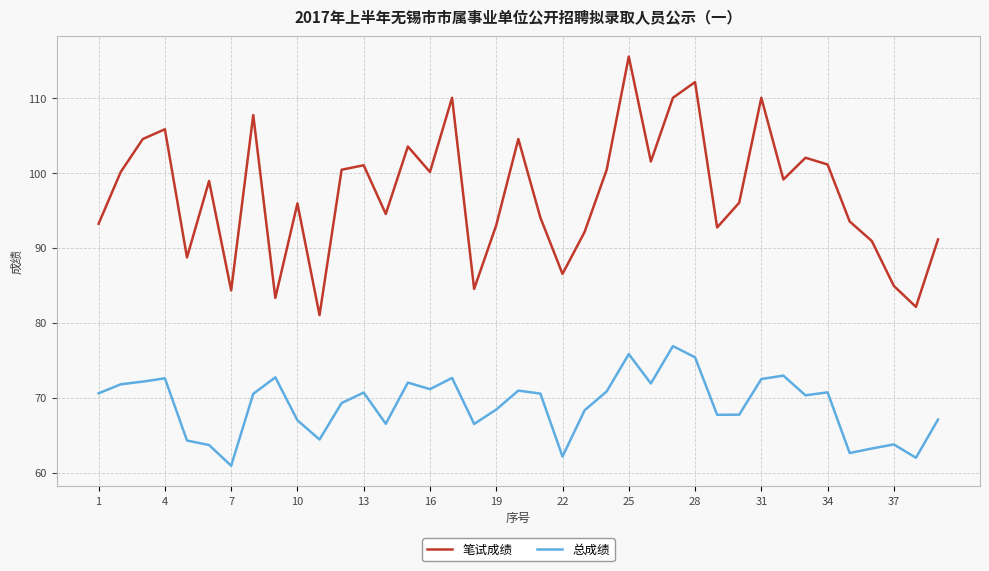

Rank the series by their average value, from lowest to highest.

总成绩, 笔试成绩